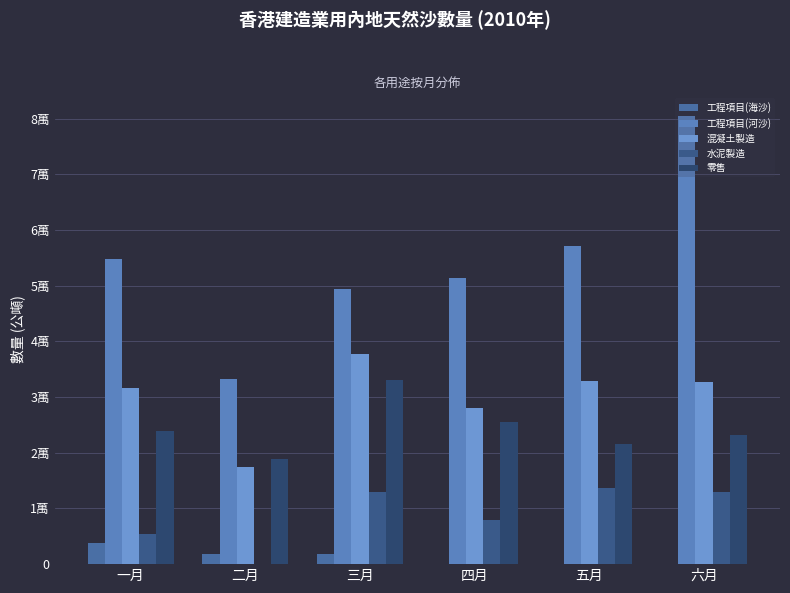

Are the bars grouped side by side (vs. stacked)?

Yes